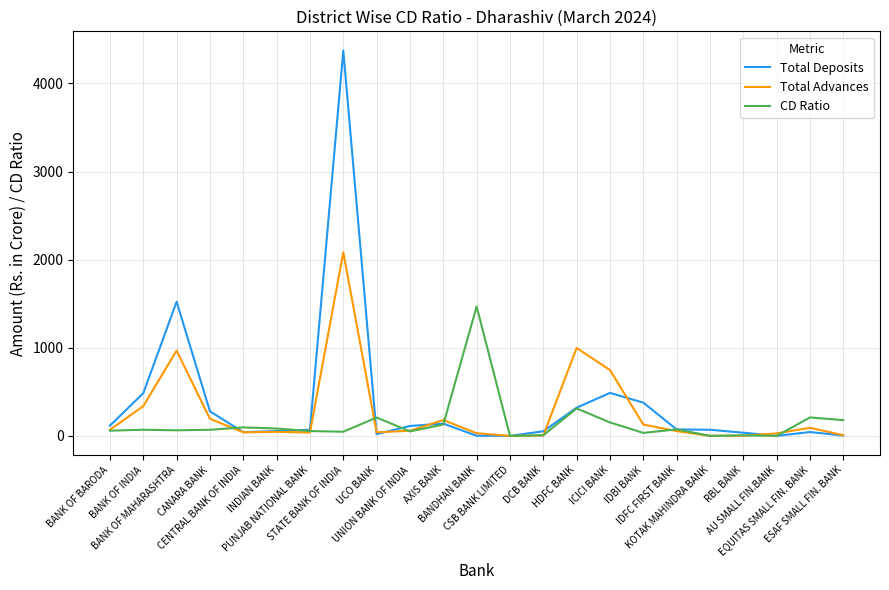

Which series has the widest spread of values?

Total Deposits